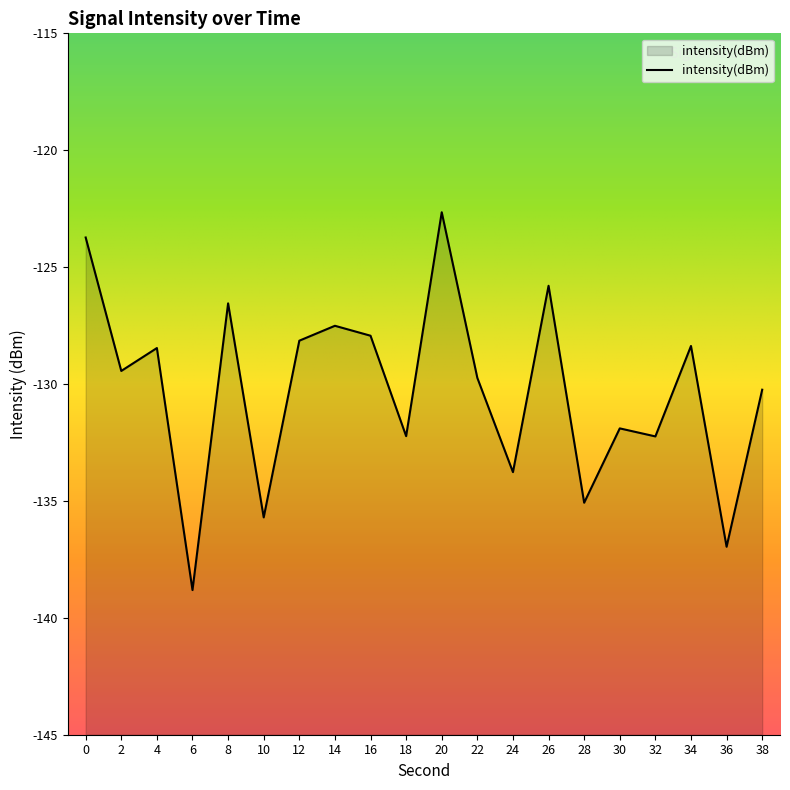

Where is the data nearest to the value -130?

38